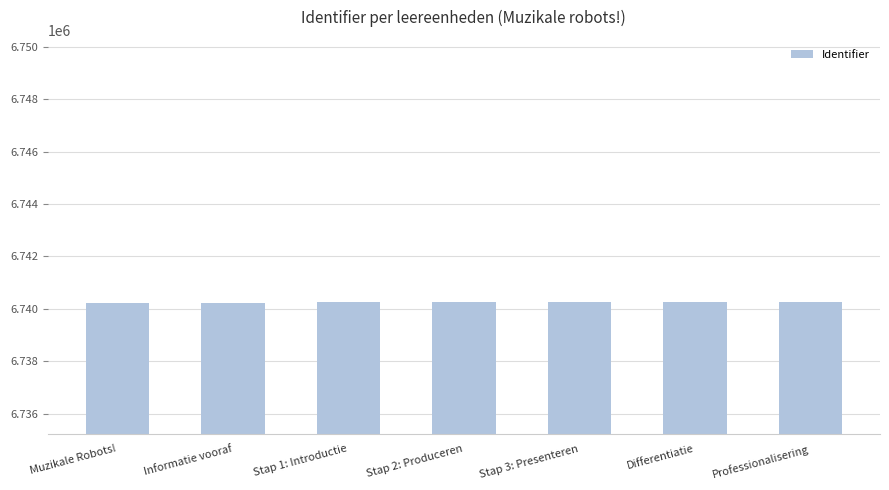

Are the bars grouped side by side (vs. stacked)?

No